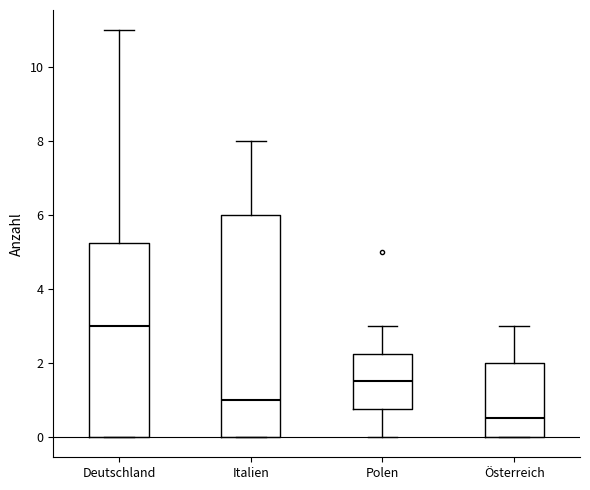

Where does the median line of the box for Deutschland sit on the y-axis? The values are not printed on the chart, so give them approximately, as read against the axis.

3.0